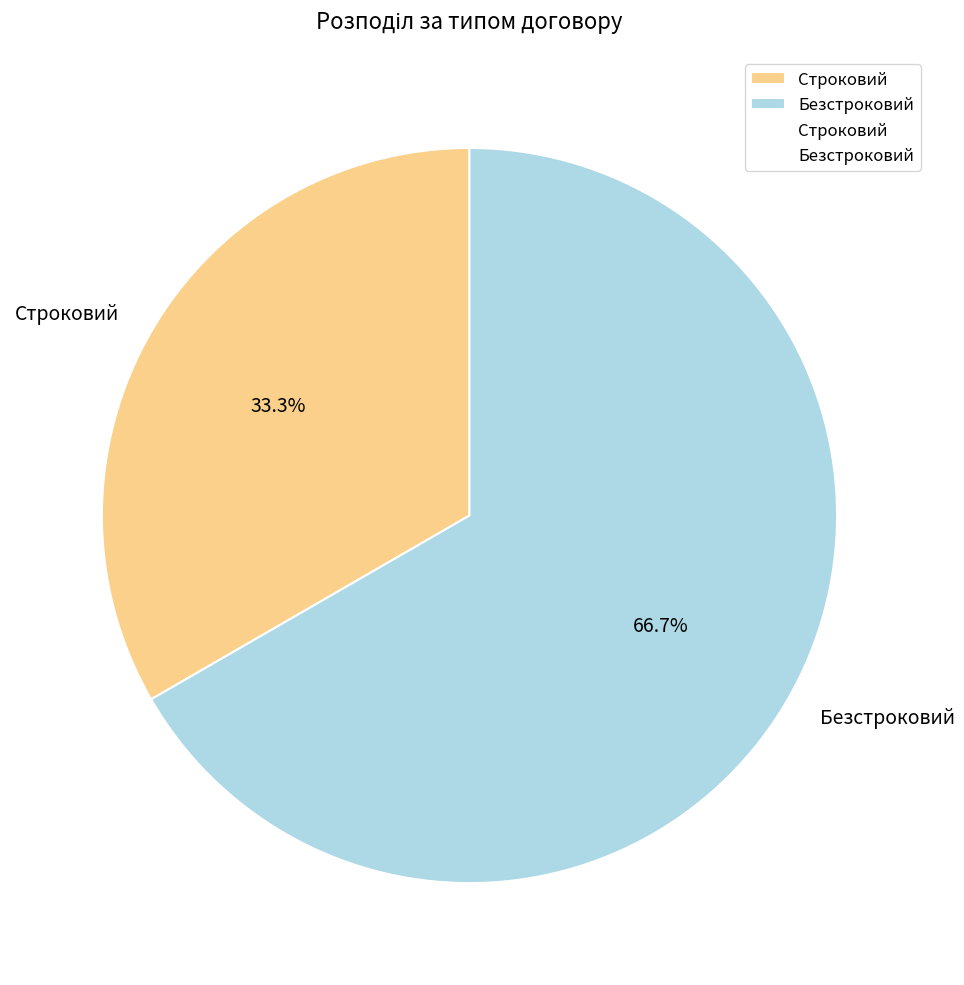

To the nearest percent, what is the difference between the largest and smallest slice percentages?

33%